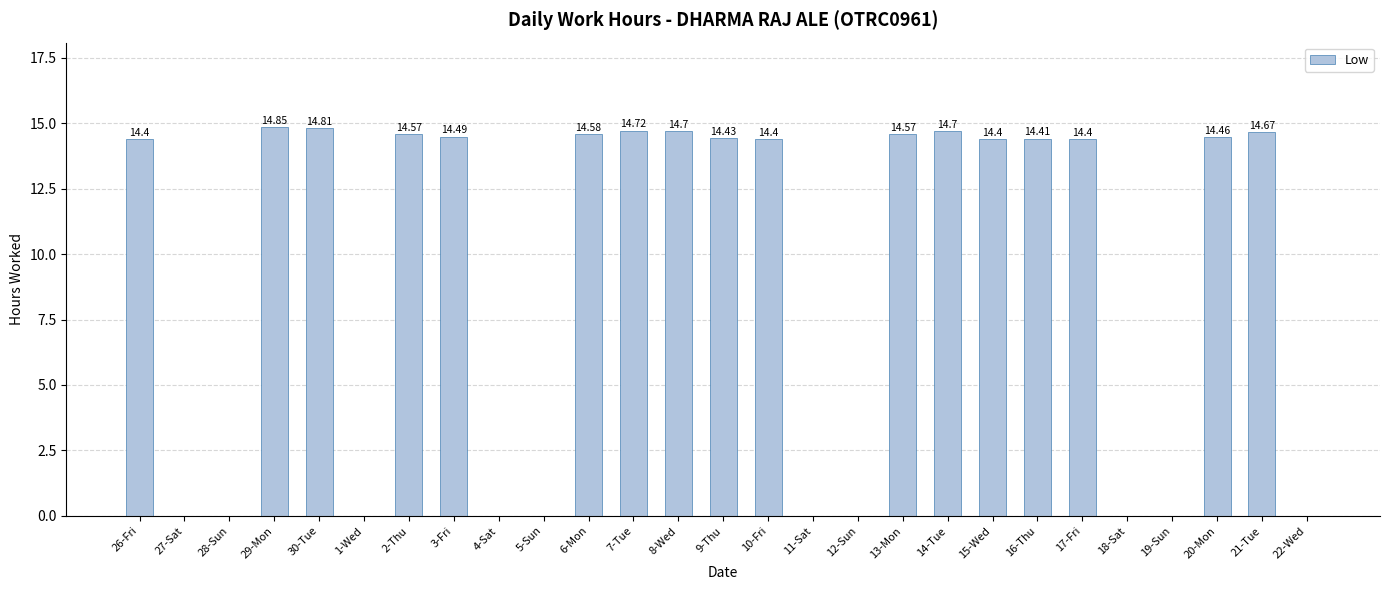

What is the sum of the values at 16-Thu and 2-Thu?

29.0